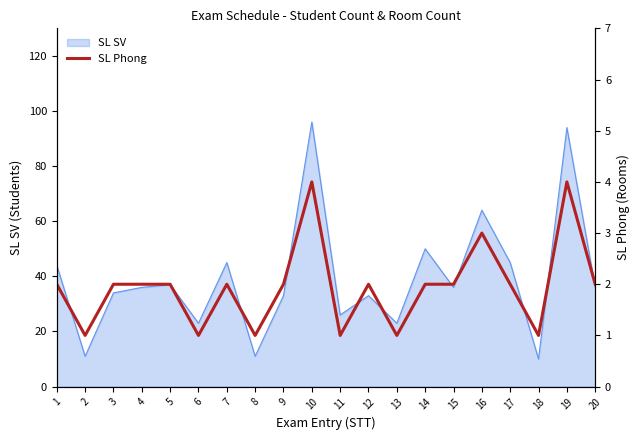

Does the chart display data point markers on the line(s)?

No